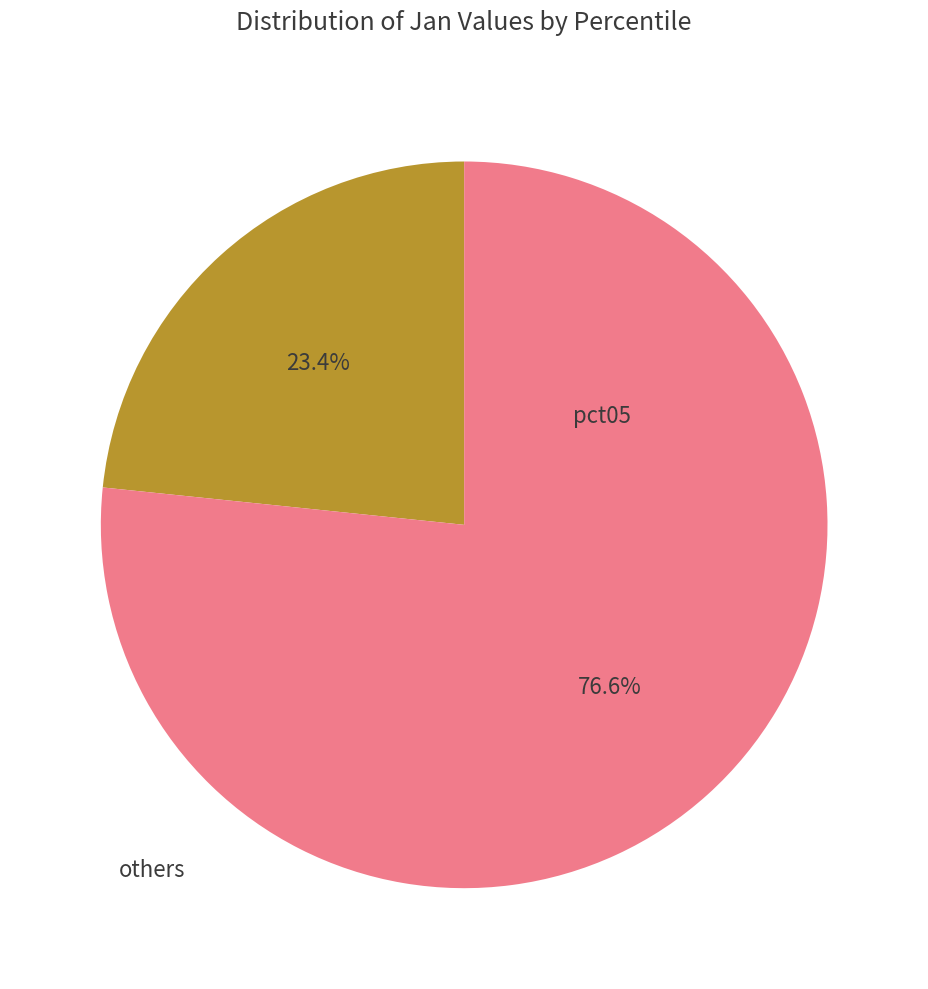

Is there a majority slice in this chart?

Yes